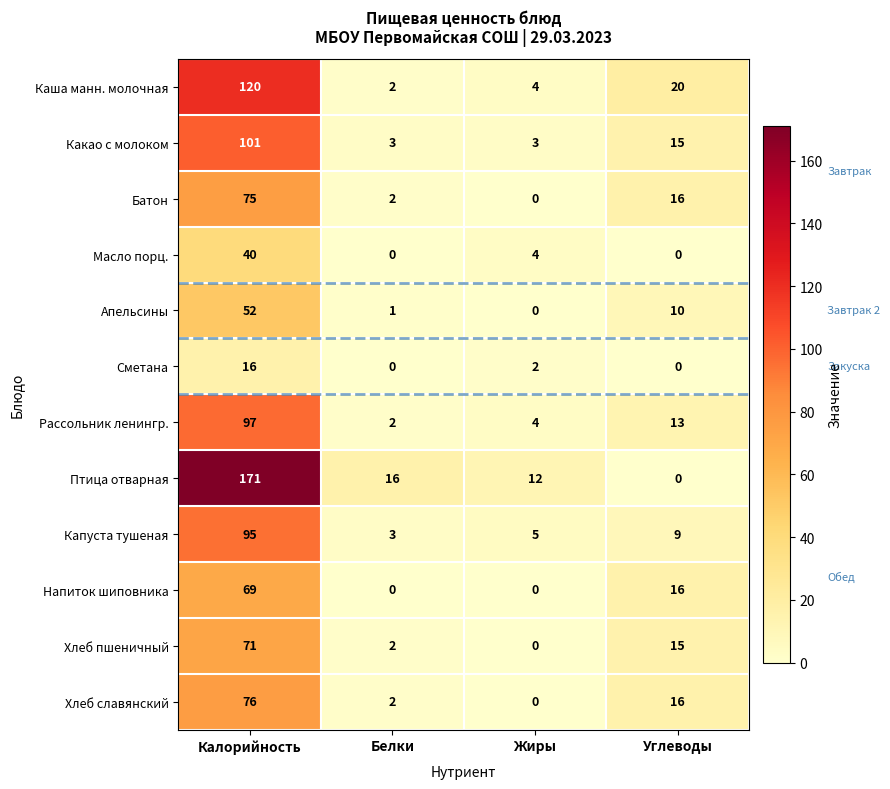

Which series has the largest range (max minus min)?

Птица отварная